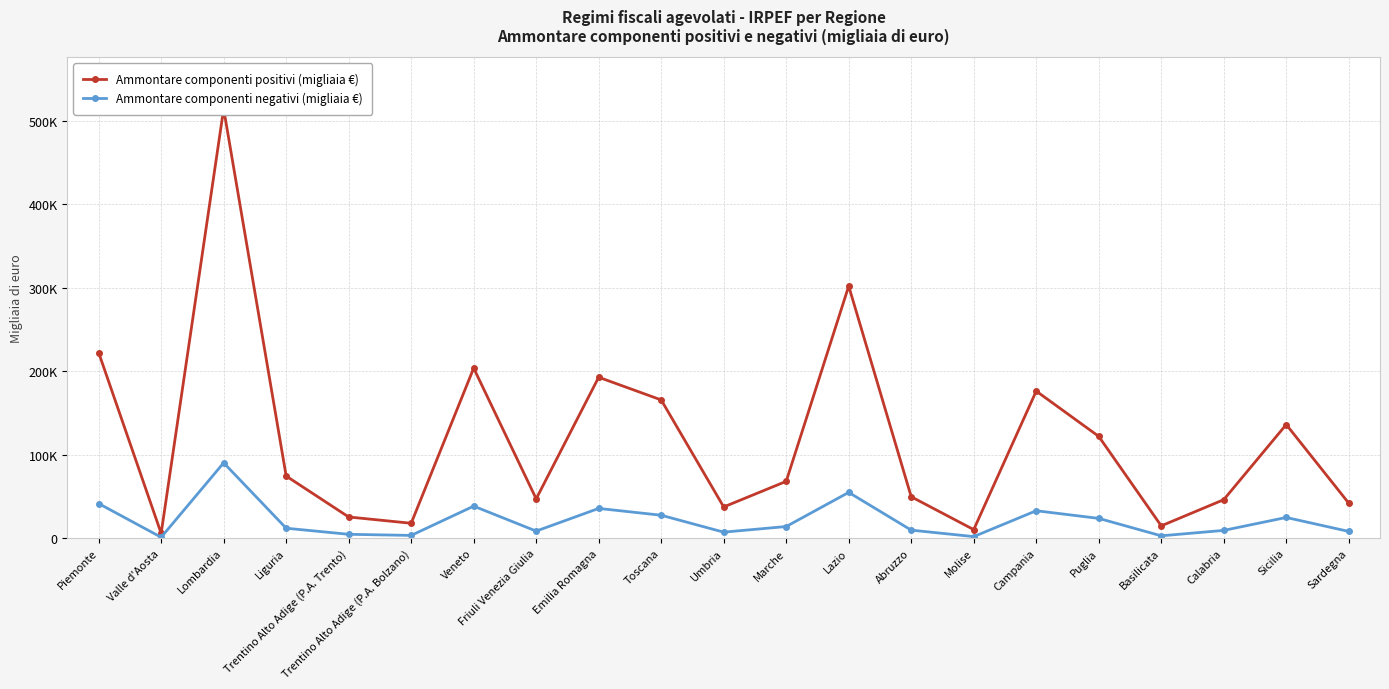

What position from the right is Abruzzo?

8